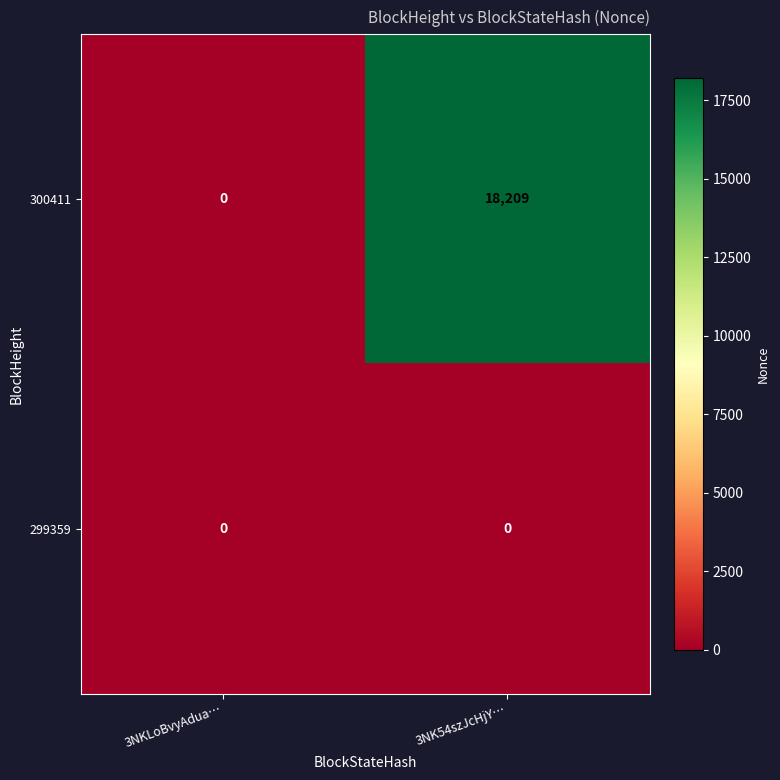

Reading right to left, transcribe all the data shown in this chart.

300411: 18209	0
299359: 0	0